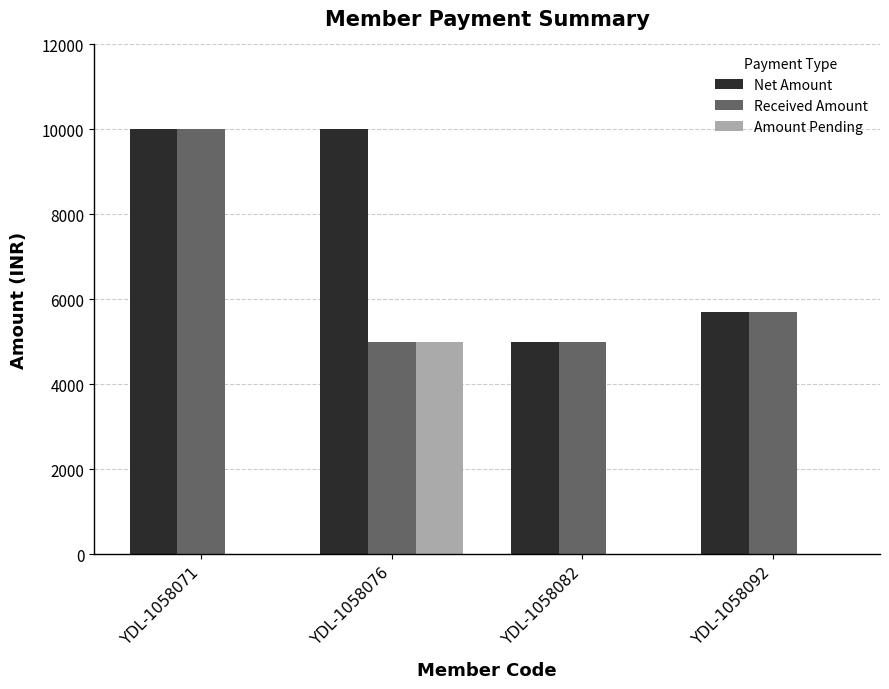

What is the greatest value displayed?

10000